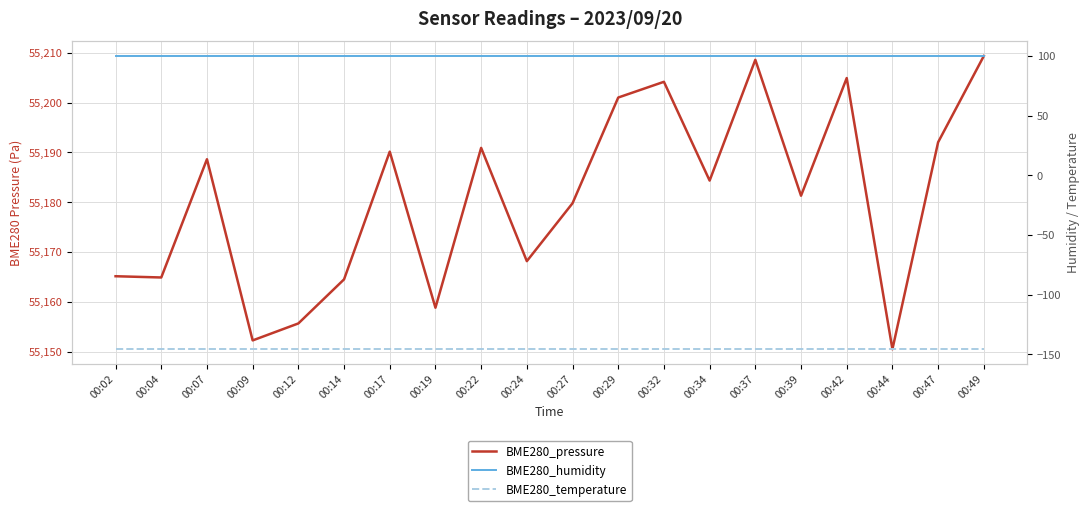

Reading right to left, transcribe all the data shown in this chart.

BME280_pressure: 00:49=55209.4	00:47=55192.0	00:44=55150.5	00:42=55204.9	00:39=55181.3	00:37=55208.6	00:34=55184.3	00:32=55204.2	00:29=55201.0	00:27=55179.8	00:24=55168.2	00:22=55190.9	00:19=55158.8	00:17=55190.2	00:14=55164.5	00:12=55155.7	00:09=55152.2	00:07=55188.6	00:04=55164.9	00:02=55165.1
BME280_humidity: 00:49=100.0	00:47=100.0	00:44=100.0	00:42=100.0	00:39=100.0	00:37=100.0	00:34=100.0	00:32=100.0	00:29=100.0	00:27=100.0	00:24=100.0	00:22=100.0	00:19=100.0	00:17=100.0	00:14=100.0	00:12=100.0	00:09=100.0	00:07=100.0	00:04=100.0	00:02=100.0
BME280_temperature: 00:49=-145.7	00:47=-145.7	00:44=-145.7	00:42=-145.7	00:39=-145.7	00:37=-145.7	00:34=-145.7	00:32=-145.7	00:29=-145.7	00:27=-145.7	00:24=-145.7	00:22=-145.7	00:19=-145.7	00:17=-145.7	00:14=-145.7	00:12=-145.7	00:09=-145.7	00:07=-145.7	00:04=-145.7	00:02=-145.7